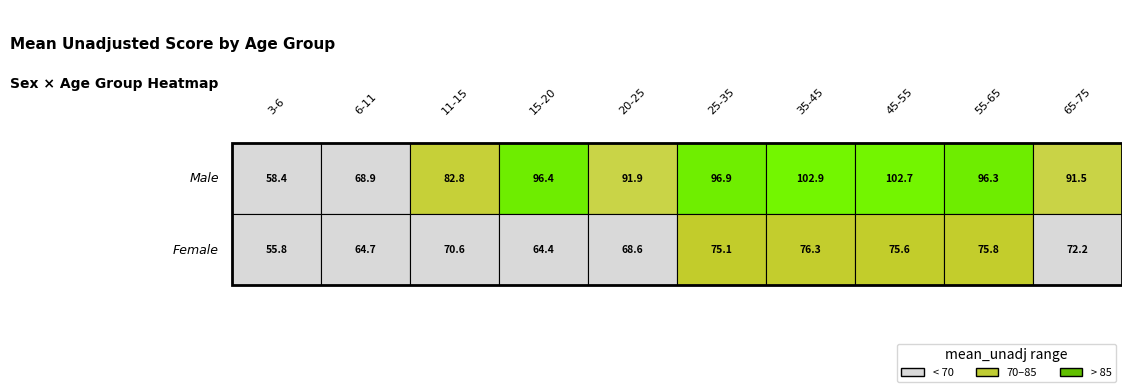

At which label is Male closest to 80?

11-15